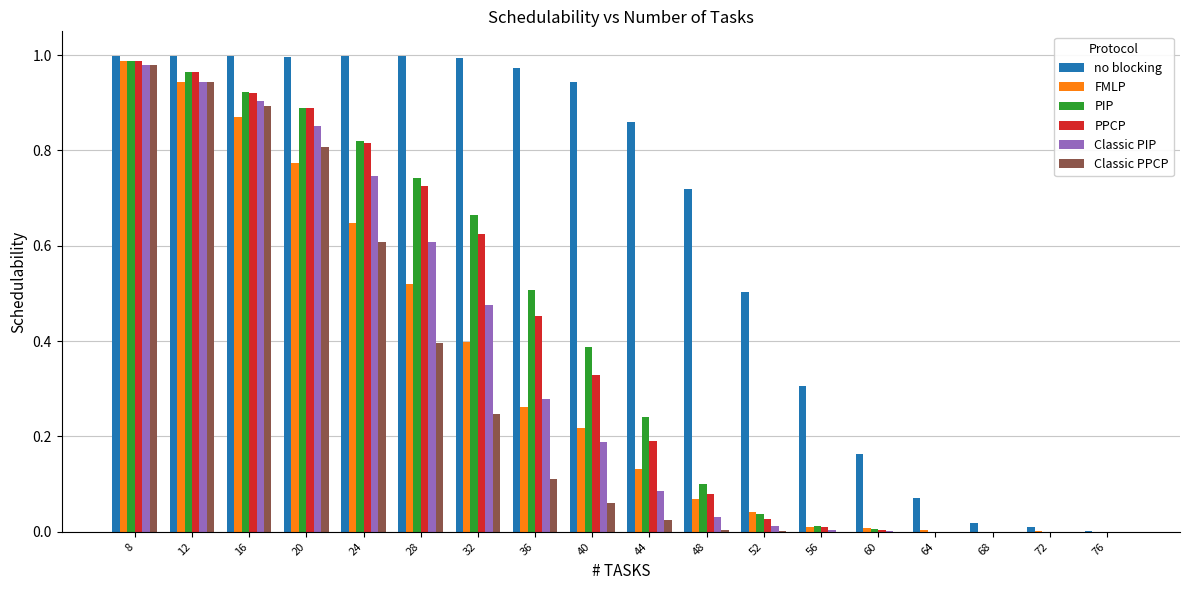

Are the bars horizontal?

No